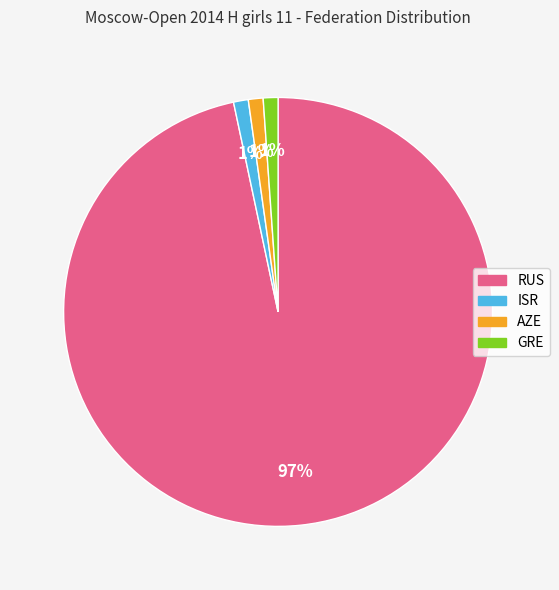

Which has a higher value, RUS or GRE?

RUS